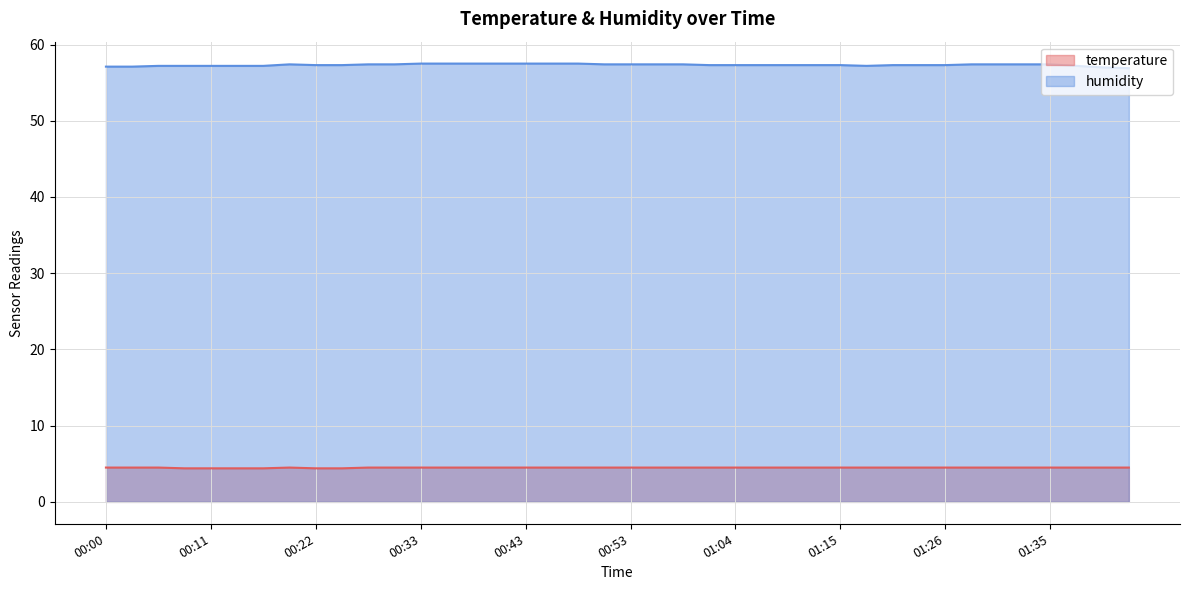

Is it true that temperature equals 6.7 at 00:22?

False